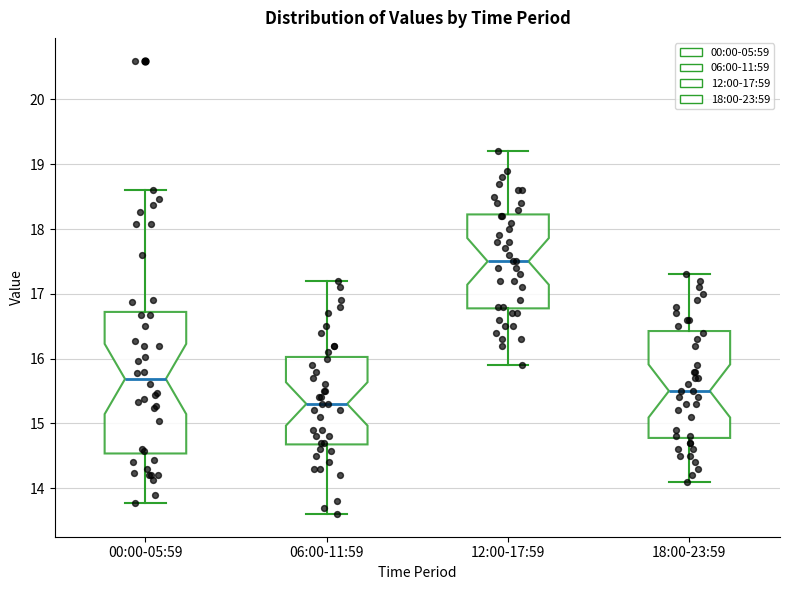

Reading left to right, read every box against the y-axis: the position of its median line, the range the box covers, and the ends of its whiskers. The values are not printed on the chart, so give them approximately, as read against the axis.

00:00-05:59: median 15.7, box 14.5 to 16.7, whiskers 13.8 to 18.6
06:00-11:59: median 15.3, box 14.7 to 16.0, whiskers 13.6 to 17.2
12:00-17:59: median 17.5, box 16.8 to 18.2, whiskers 15.9 to 19.2
18:00-23:59: median 15.5, box 14.8 to 16.4, whiskers 14.1 to 17.3